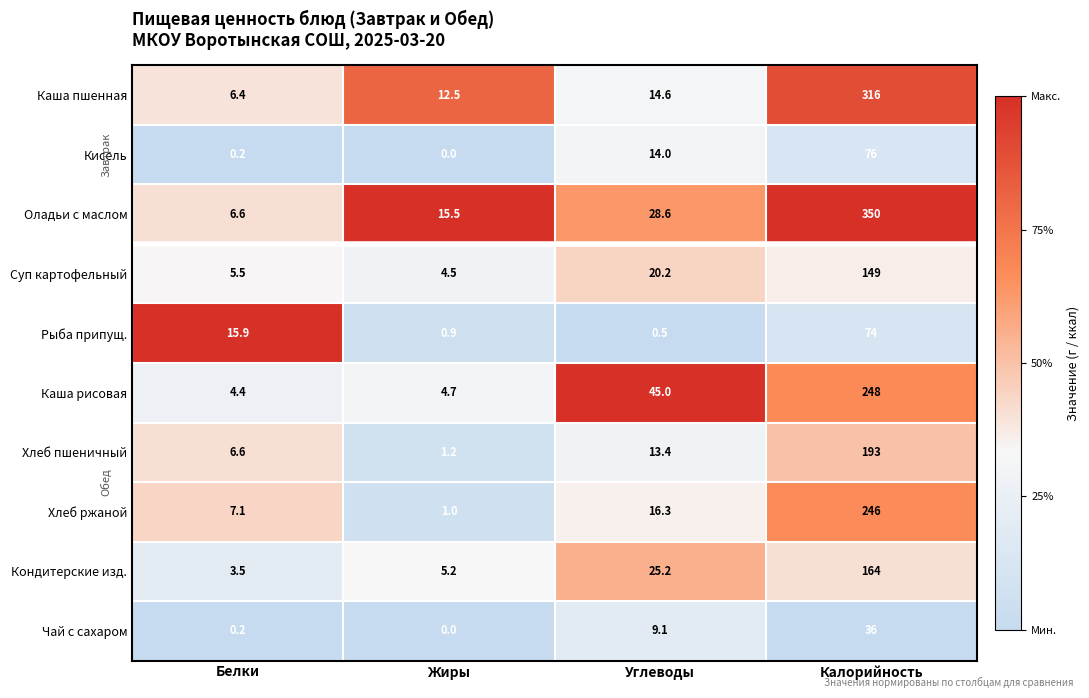

List the series in order of their peak value, highest first.

Оладьи с маслом, Каша пшенная, Каша рисовая, Хлеб ржаной, Хлеб пшеничный, Кондитерские изд., Суп картофельный, Кисель, Рыба припущ., Чай с сахаром